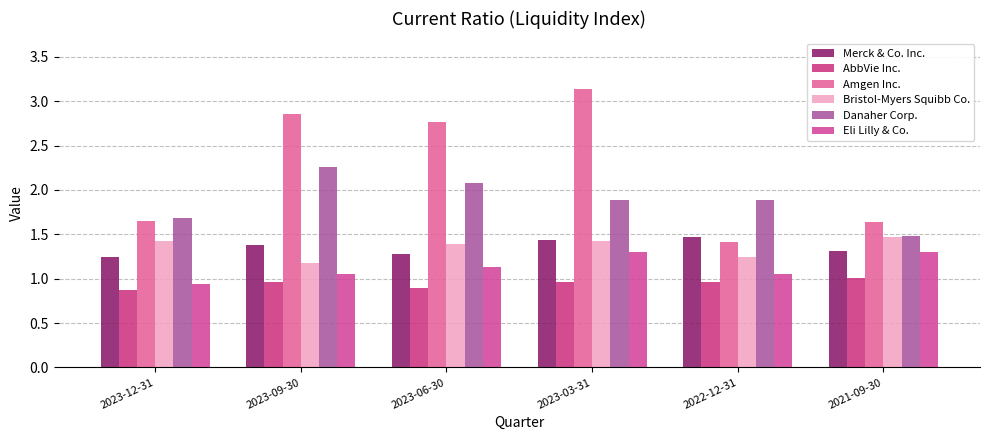

Rank the series by their maximum value, from highest to lowest.

Amgen Inc., Danaher Corp., Merck & Co. Inc., Bristol-Myers Squibb Co., Eli Lilly & Co., AbbVie Inc.